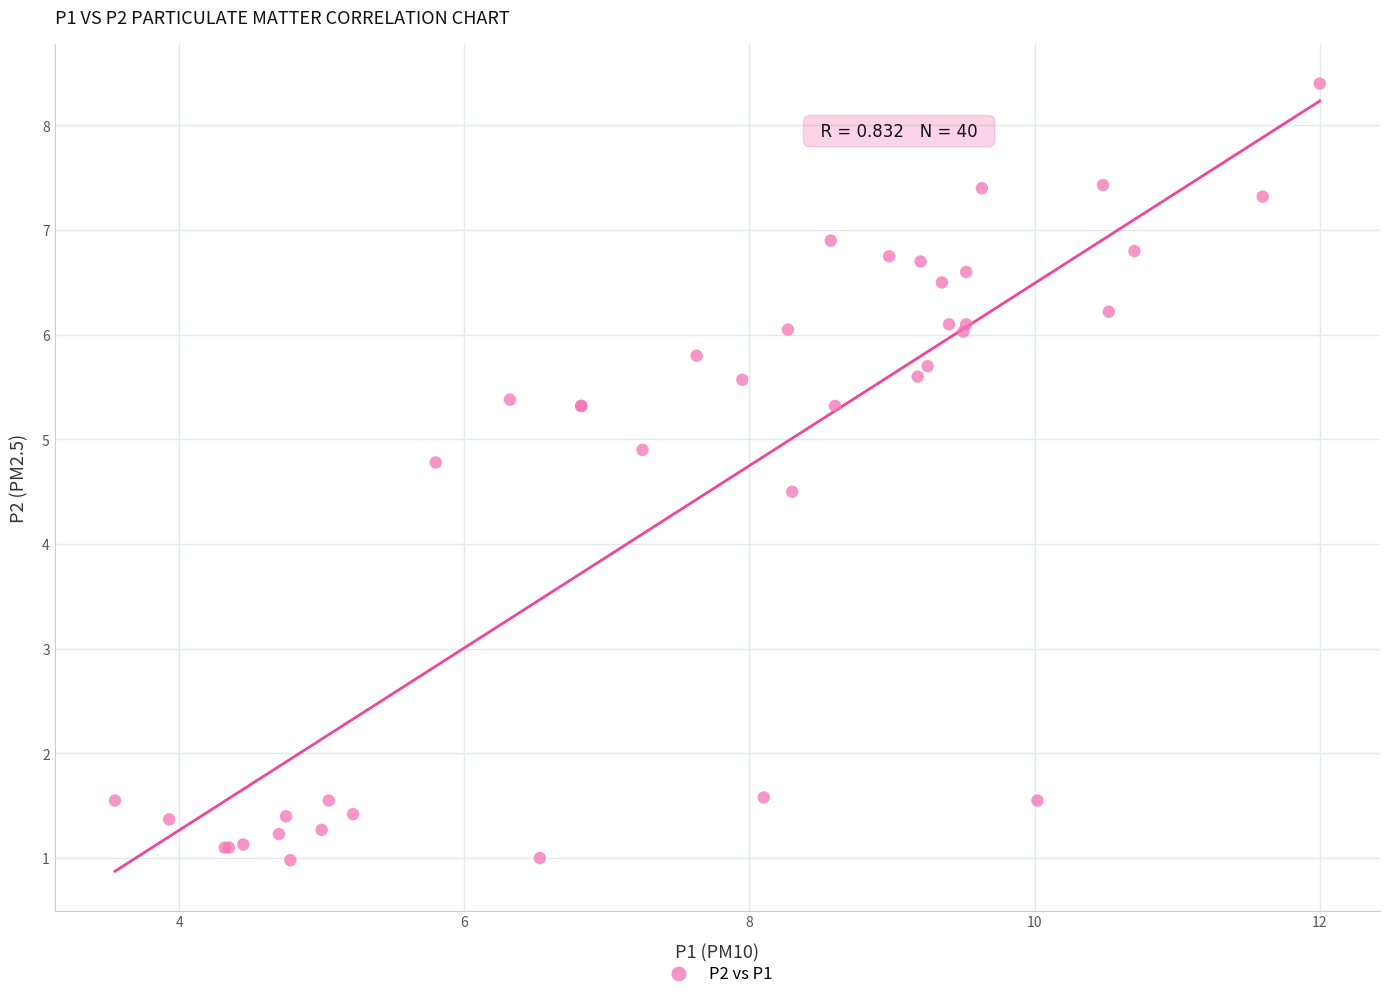

What Y value in the scatter plot is closest to 4?

4.5